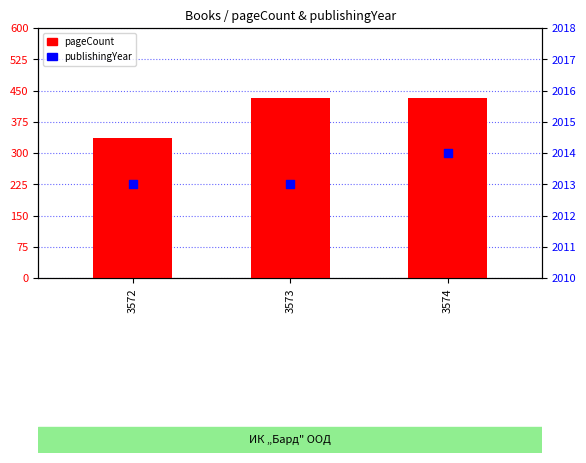

Is the value of publishingYear at 3573 greater than the value of pageCount at 3572?

Yes